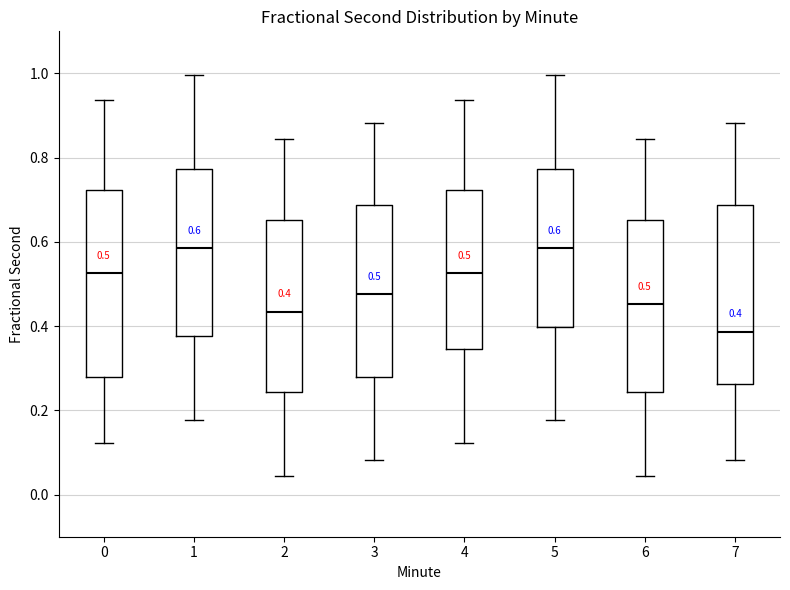

Which box is the tallest, from its lower edge to its upper edge?

0